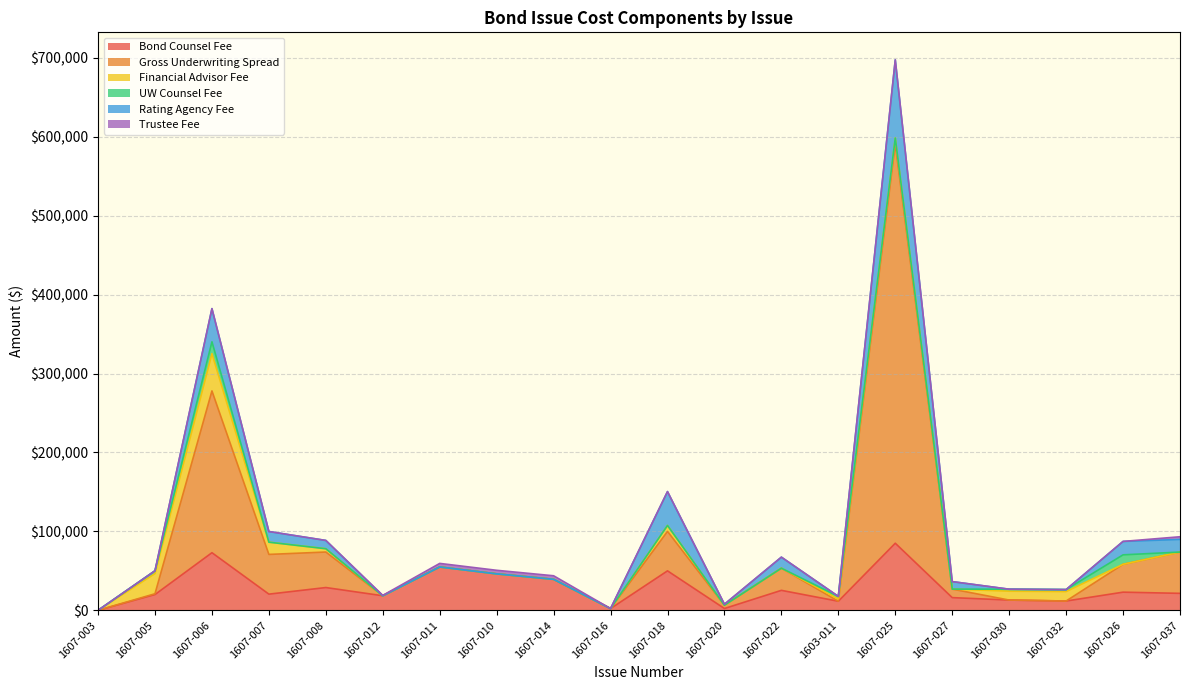

What is the total value across all series at 1607-037?

93205.8